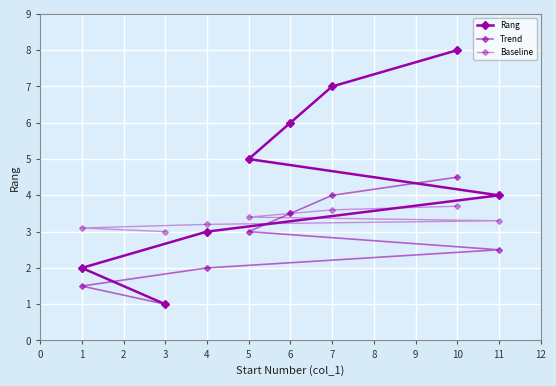

How many lines are shown in the chart?

3